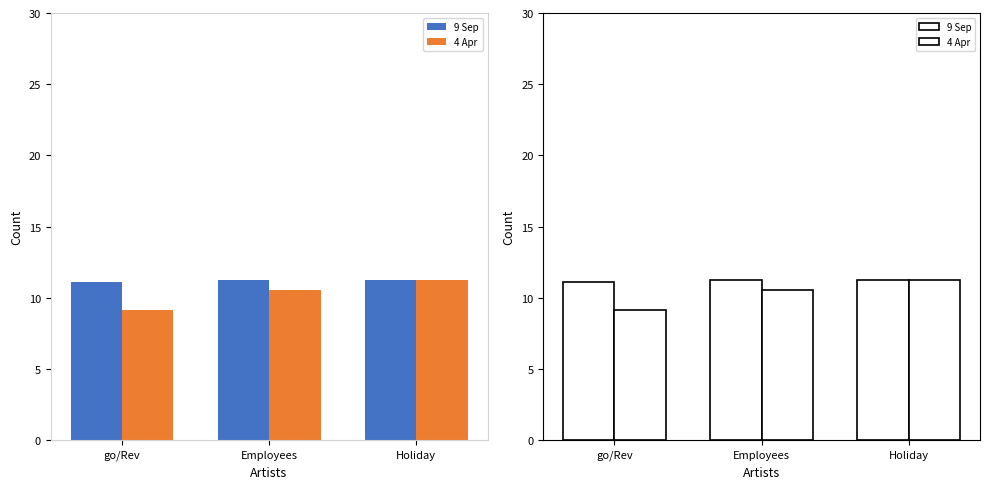

What is the total value across all series at Holiday?

22.5